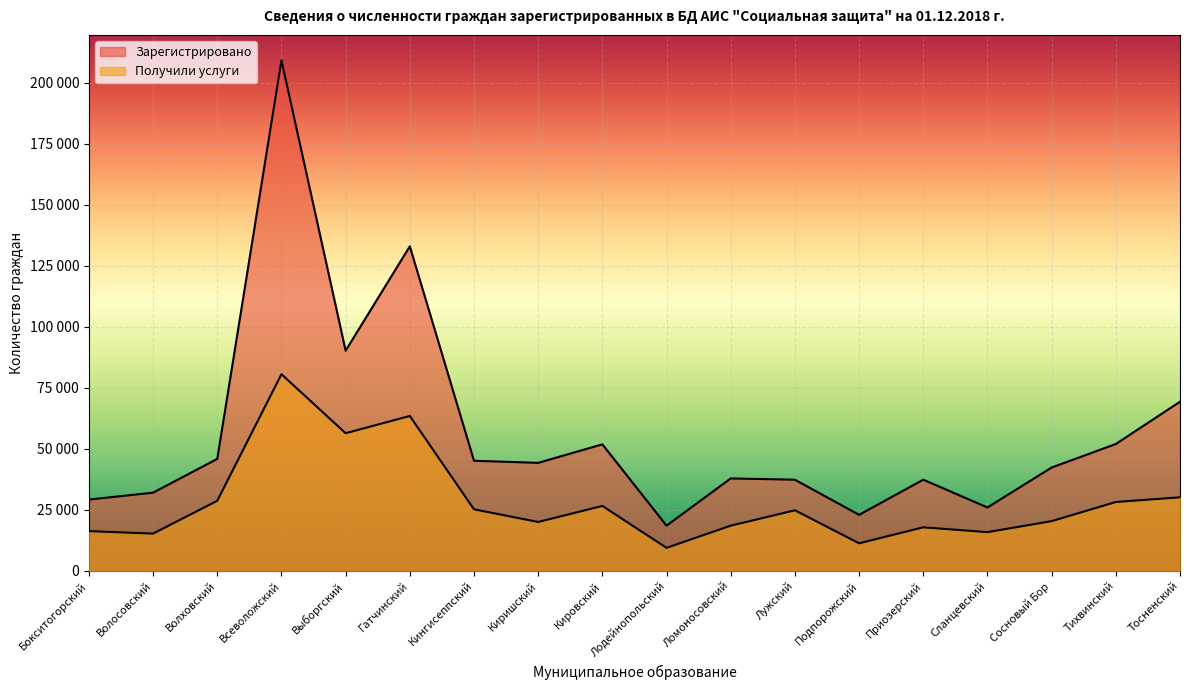

List the series in order of their overall mean, highest first.

Количество граждан зарегистрированных, Количество граждан получивших услуги